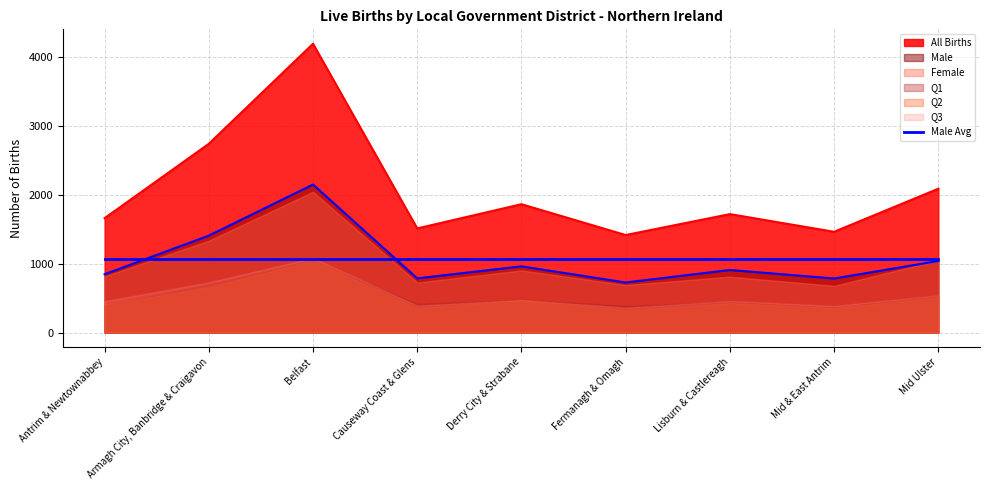

What is the label of the 3rd point from the right?

Lisburn & Castlereagh